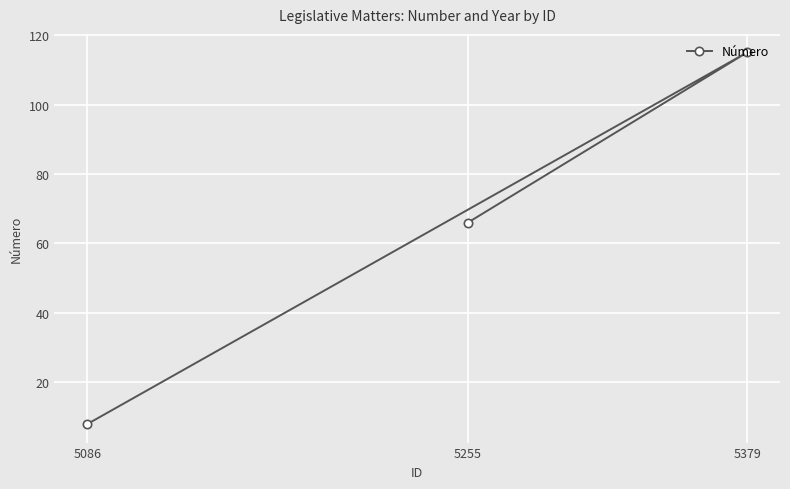

List the labels in order of value, smallest first.

5086, 5255, 5379